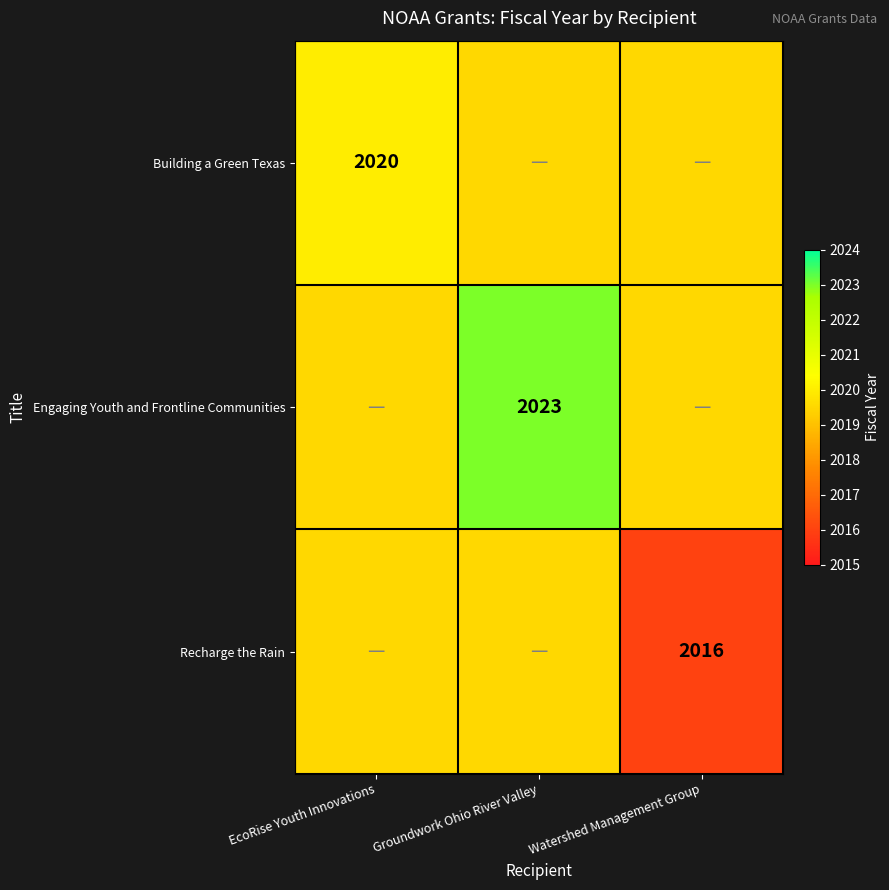

Is it true that Engaging Youth and Frontline Communities equals 2023.0 at Groundwork Ohio River Valley?

True